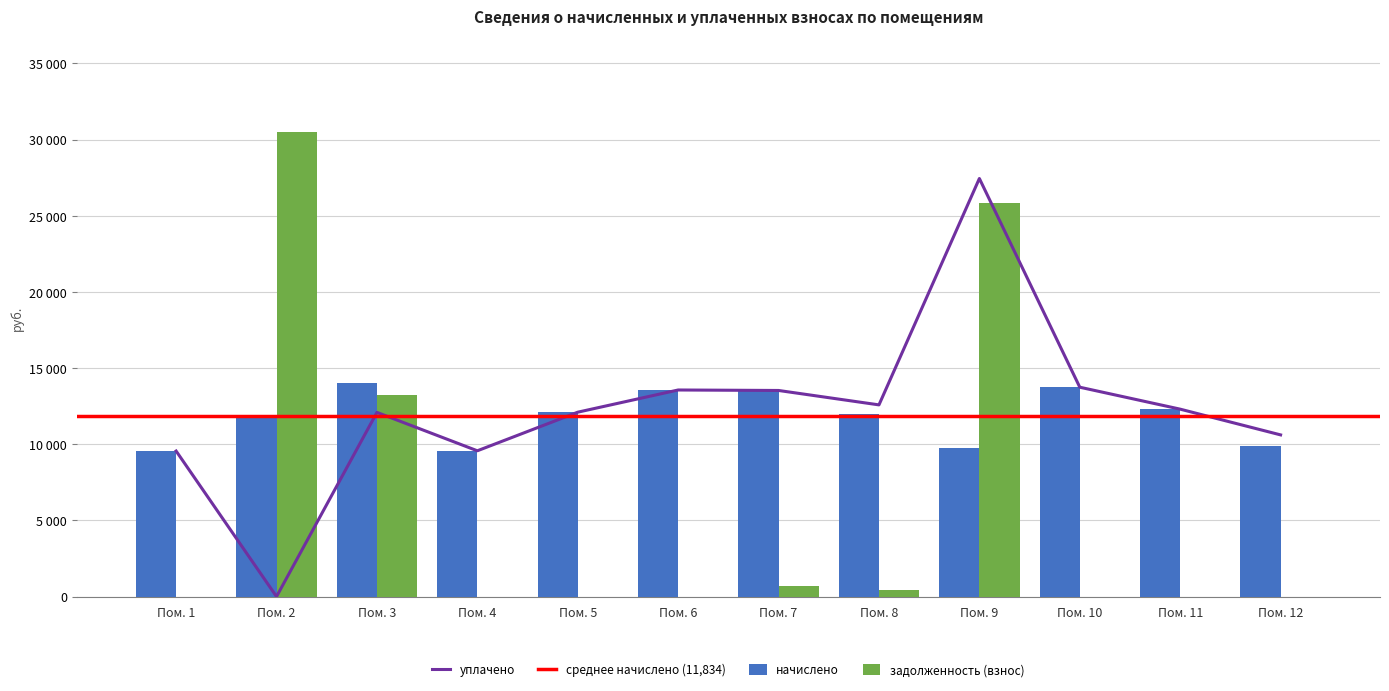

The value of начислено at Пом. 7 is 13618.9. True or false?

True